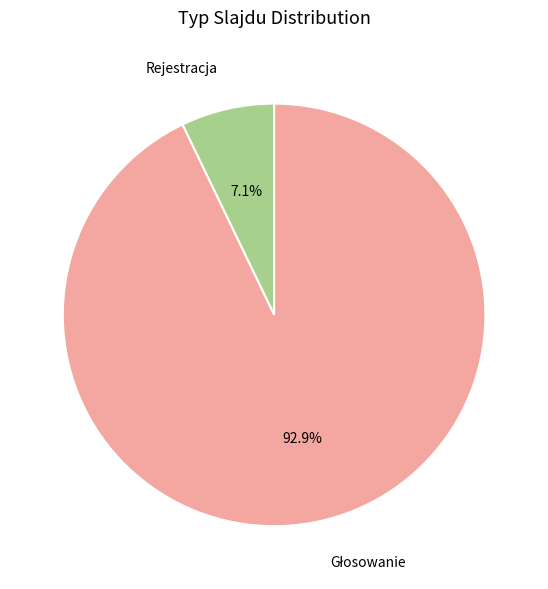

Is there any slice that represents more than half of the pie?

Yes